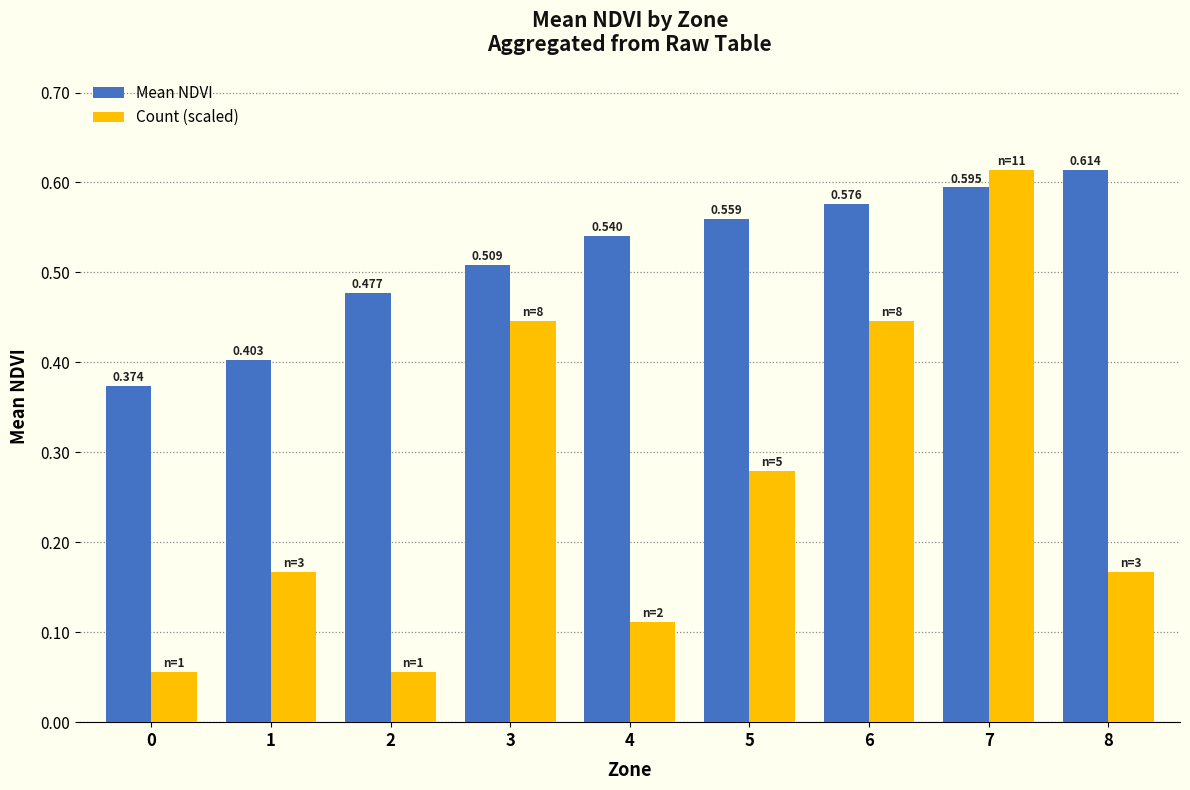

Is the value of Count (scaled) at 2 greater than the value of Mean NDVI at 4?

No